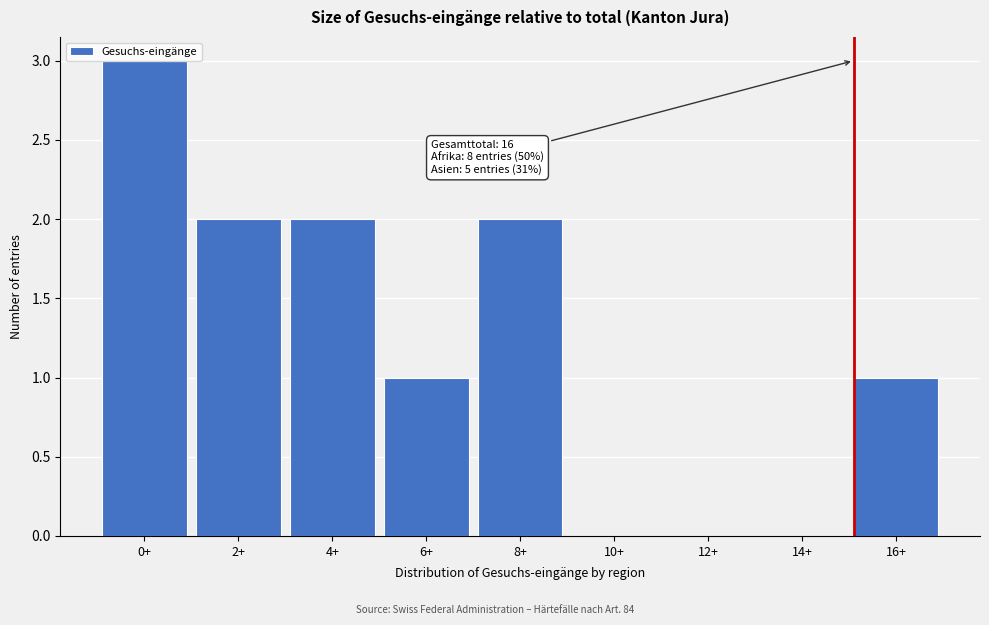

True or false: the data shows 2 at 8+.

True